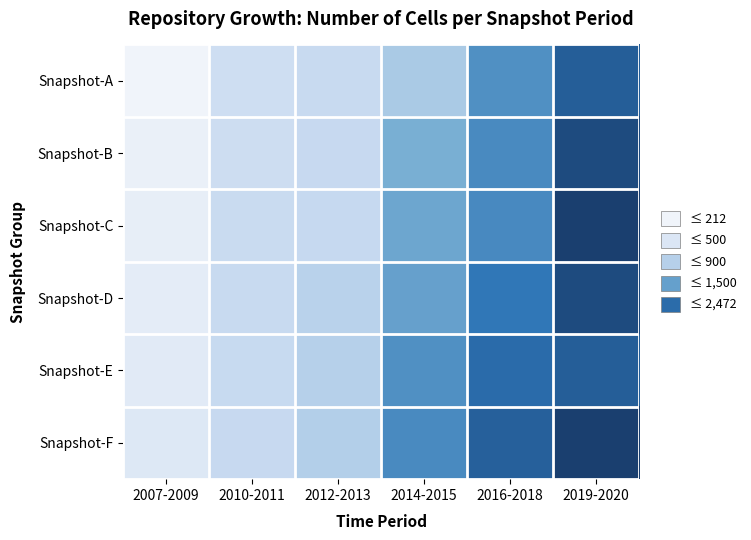

Rank the series by their maximum value, from lowest to highest.

Snapshot-A, Snapshot-E, Snapshot-B, Snapshot-D, Snapshot-C, Snapshot-F